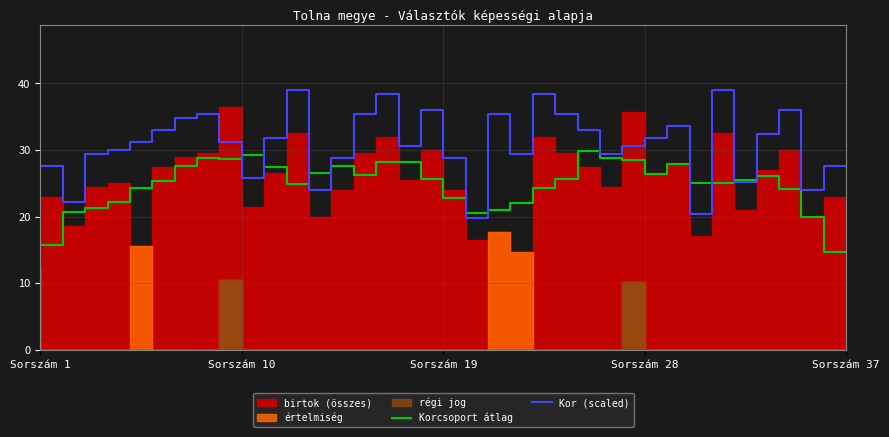

What is the average value of the Korcsoport átlag series?

24.5